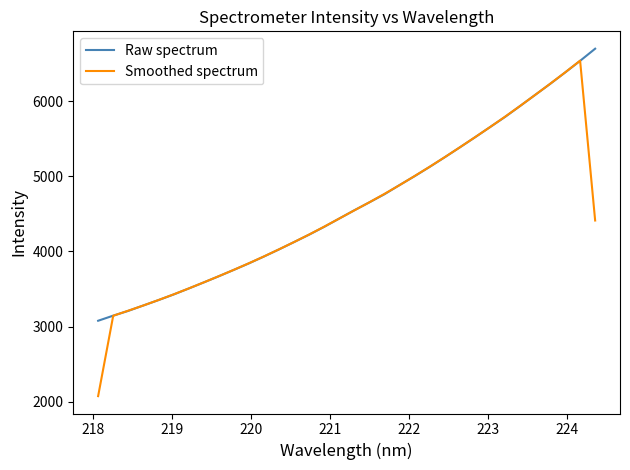

Which series has the largest range (max minus min)?

Smoothed spectrum